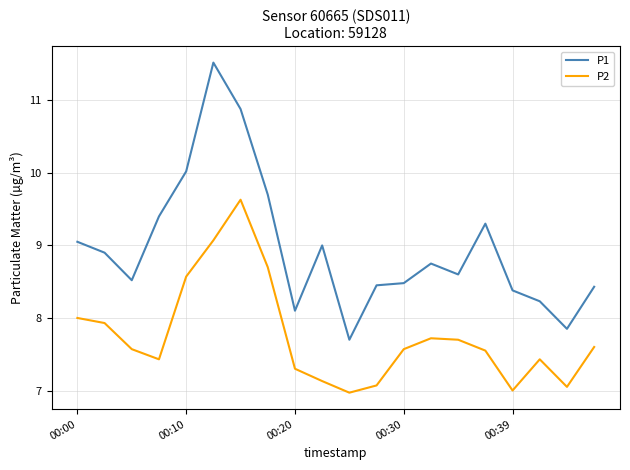

How many series are shown in this chart?

2